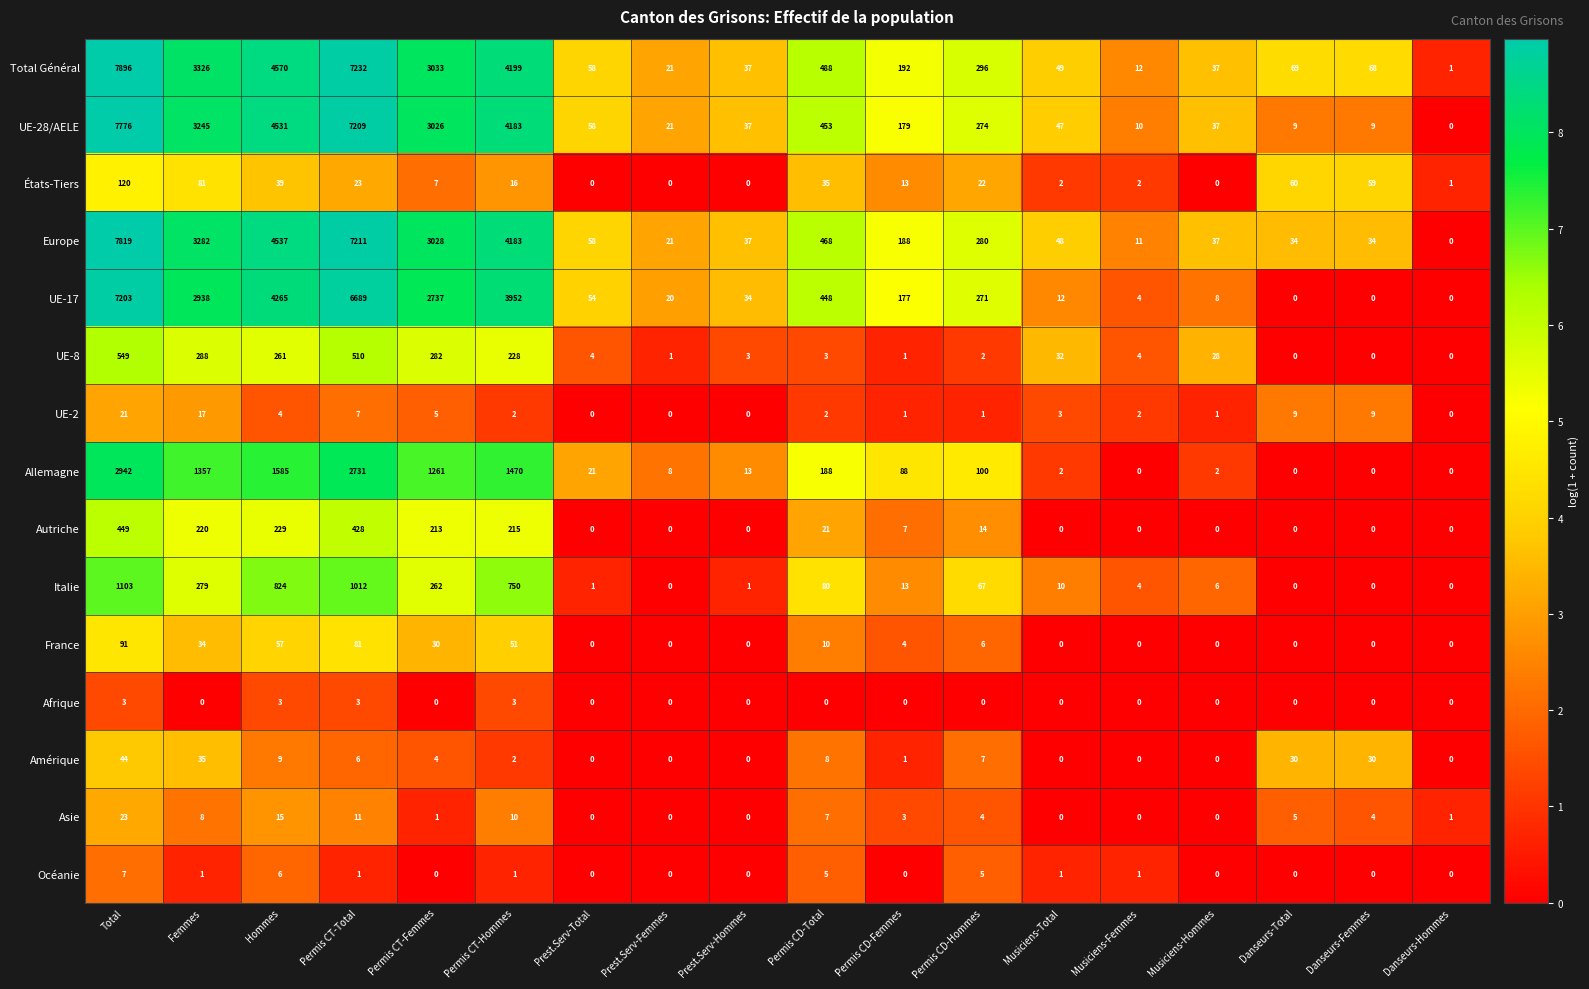

How many data points does each series have?

18